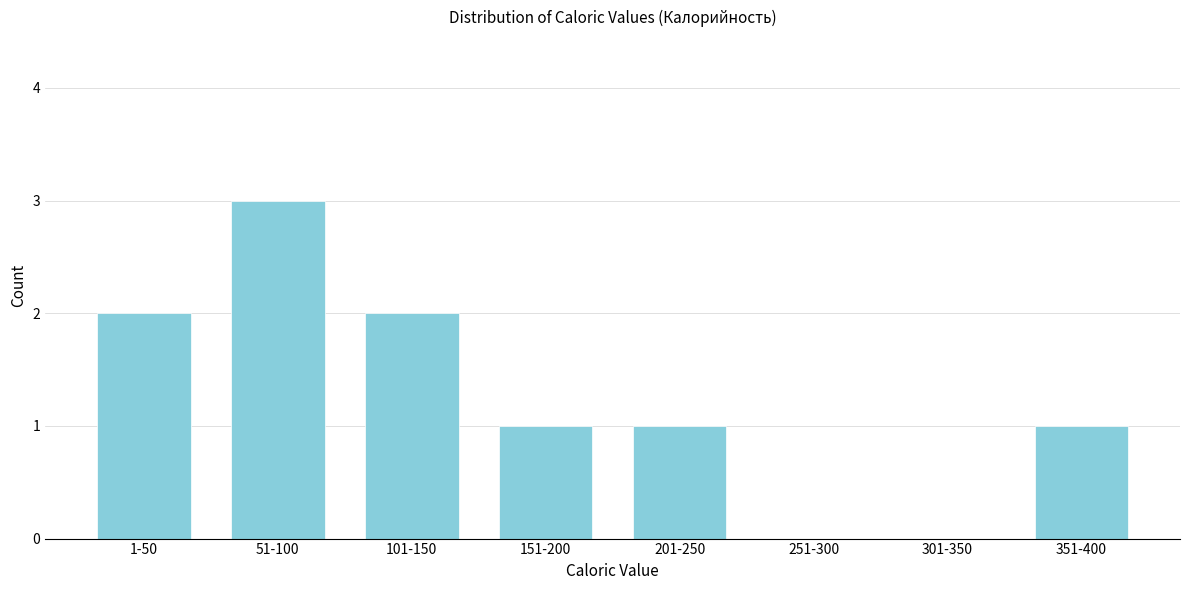

Reading left to right, extract all data points from this chart.

1-50=2	51-100=3	101-150=2	151-200=1	201-250=1	251-300=0	301-350=0	351-400=1